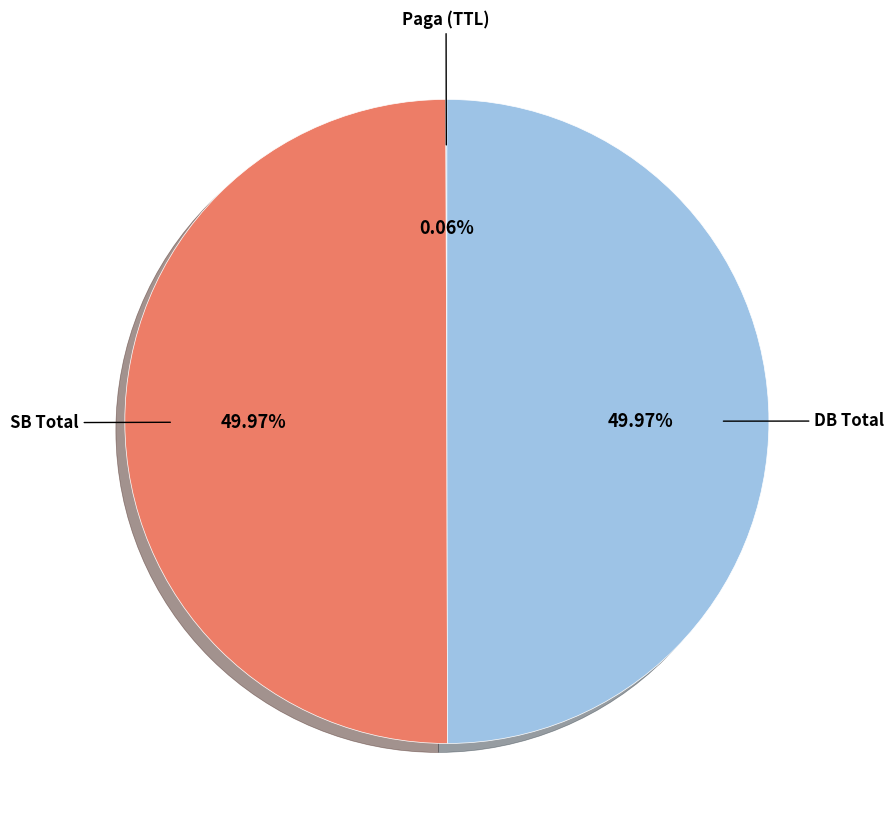

What is the largest slice in the pie chart?

SB